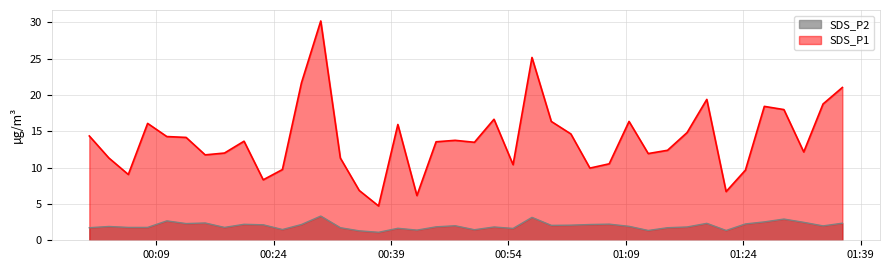

What is the maximum value for SDS_P2?

3.3